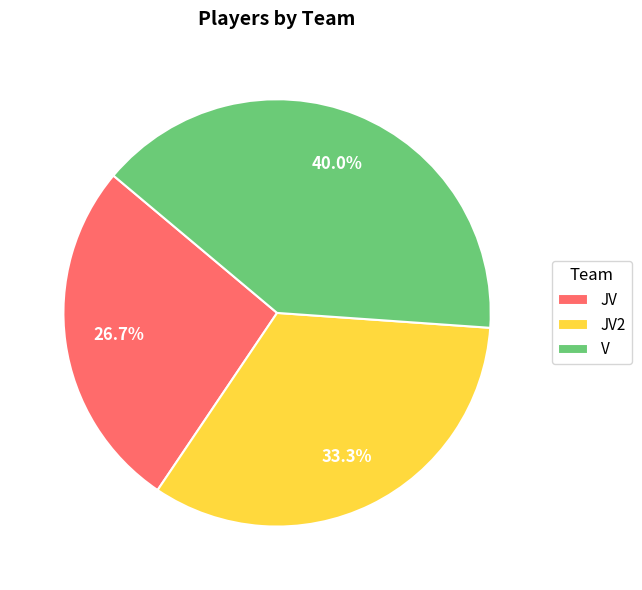

What is the ratio of the value at JV2 to the value at V?

0.8